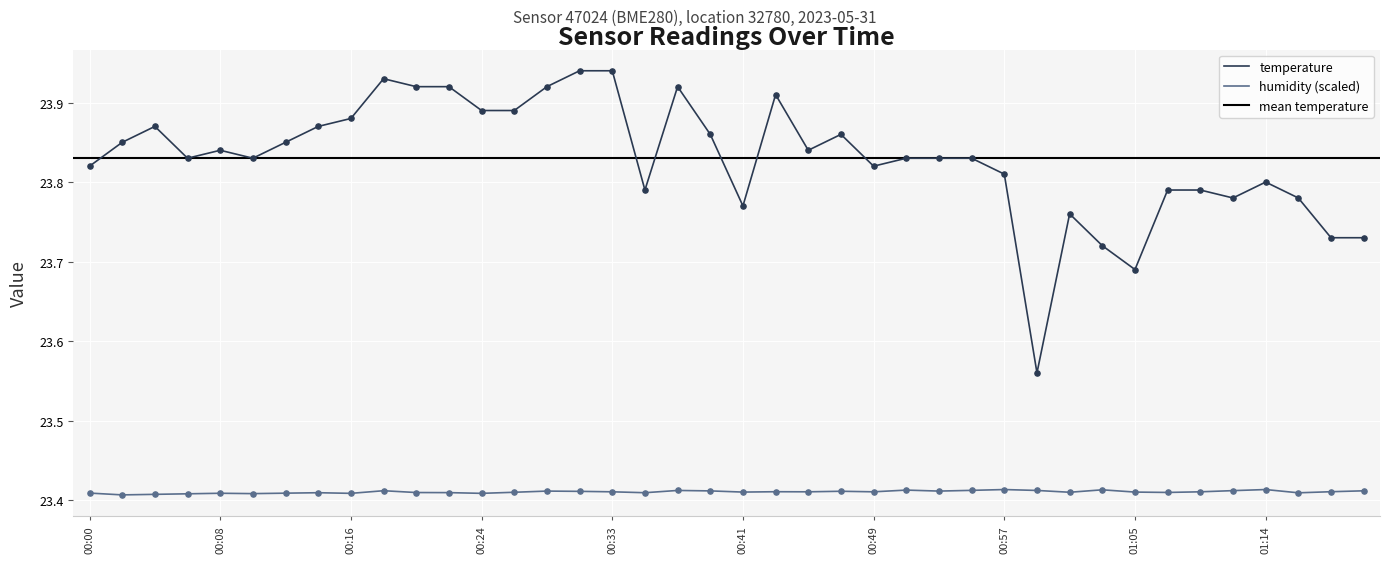

Which series reaches the minimum Y coordinate?

humidity